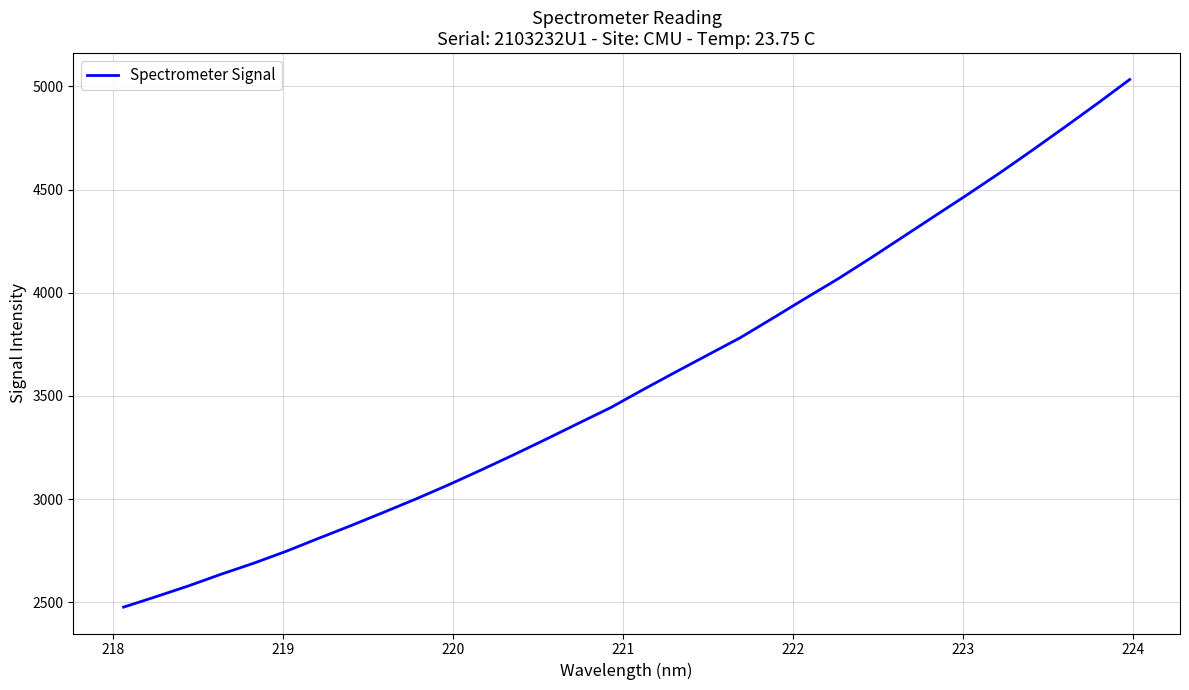

How many lines are shown in the chart?

1